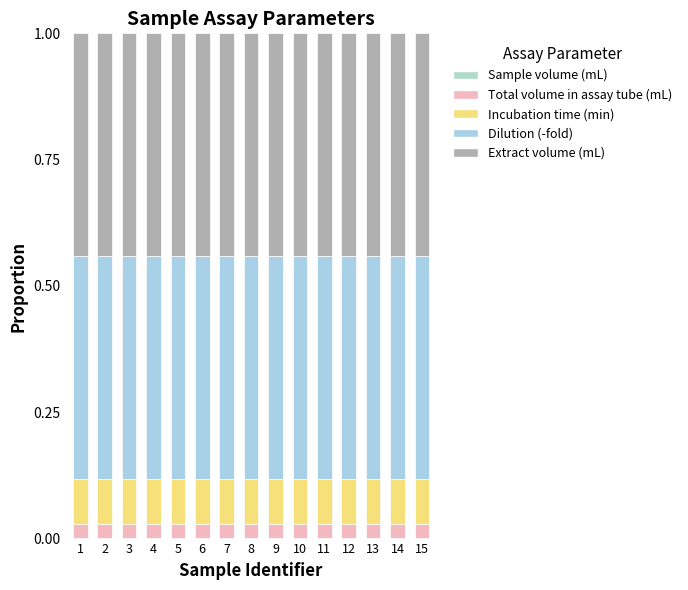

Which series has the largest range (max minus min)?

Sample volume (mL)